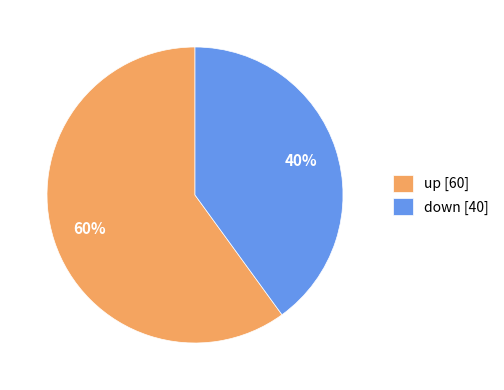

Which has a higher value, up [60] or down [40]?

up [60]